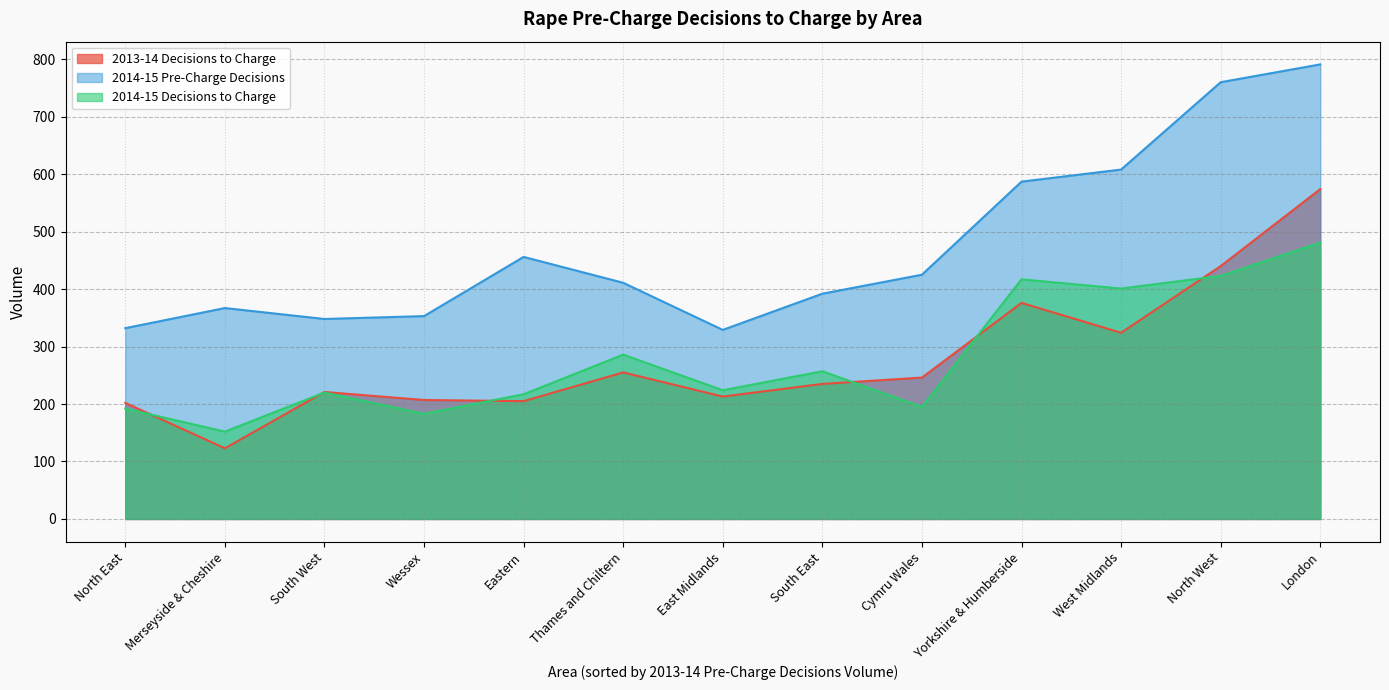

How many times do 2013-14 Decisions to Charge and 2014-15 Decisions to Charge cross each other?

6